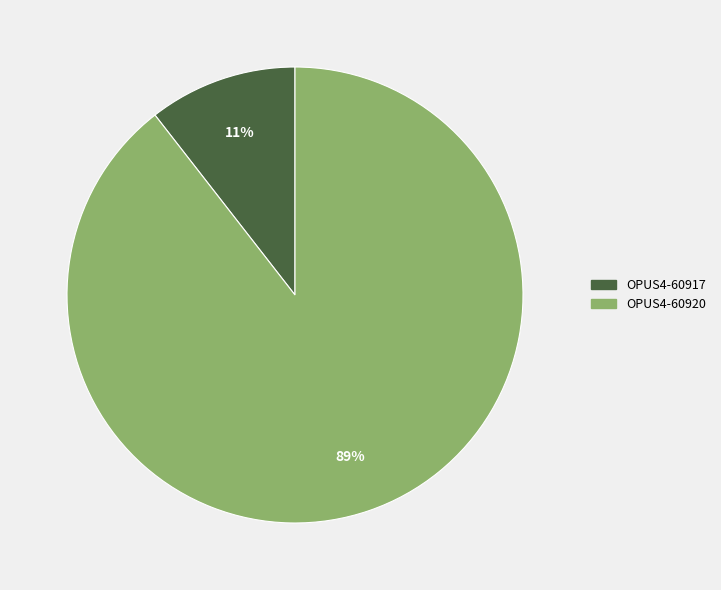

Which slice is the largest?

OPUS4-60920